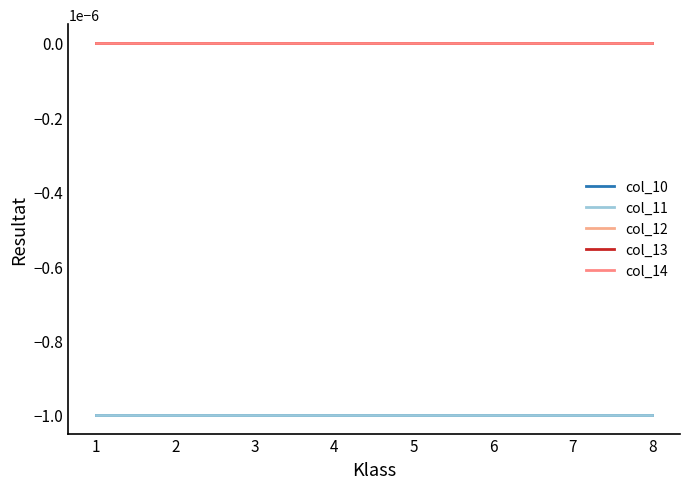

Reading left to right, what are all the values shown in this chart?

col_10: 1=-0.0	2=-0.0	3=-0.0	4=-0.0	5=-0.0	6=-0.0	7=-0.0	8=-0.0
col_11: 1=-0.0	2=-0.0	3=-0.0	4=-0.0	5=-0.0	6=-0.0	7=-0.0	8=-0.0
col_12: 1=0.0	2=0.0	3=0.0	4=0.0	5=0.0	6=0.0	7=0.0	8=0.0
col_13: 1=0.0	2=0.0	3=0.0	4=0.0	5=0.0	6=0.0	7=0.0	8=0.0
col_14: 1=0.0	2=0.0	3=0.0	4=0.0	5=0.0	6=0.0	7=0.0	8=0.0